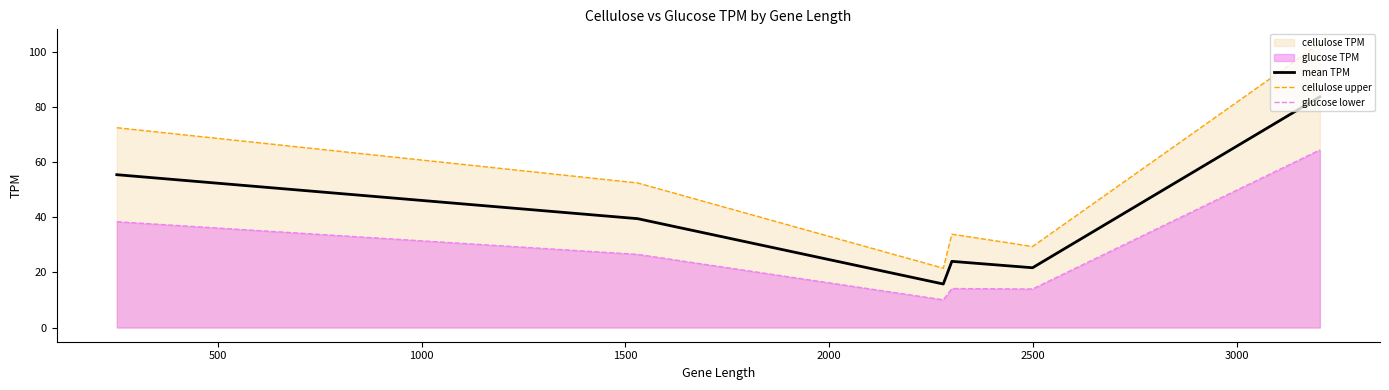

True or false: mean TPM and cellulose upper intersect in this chart.

False